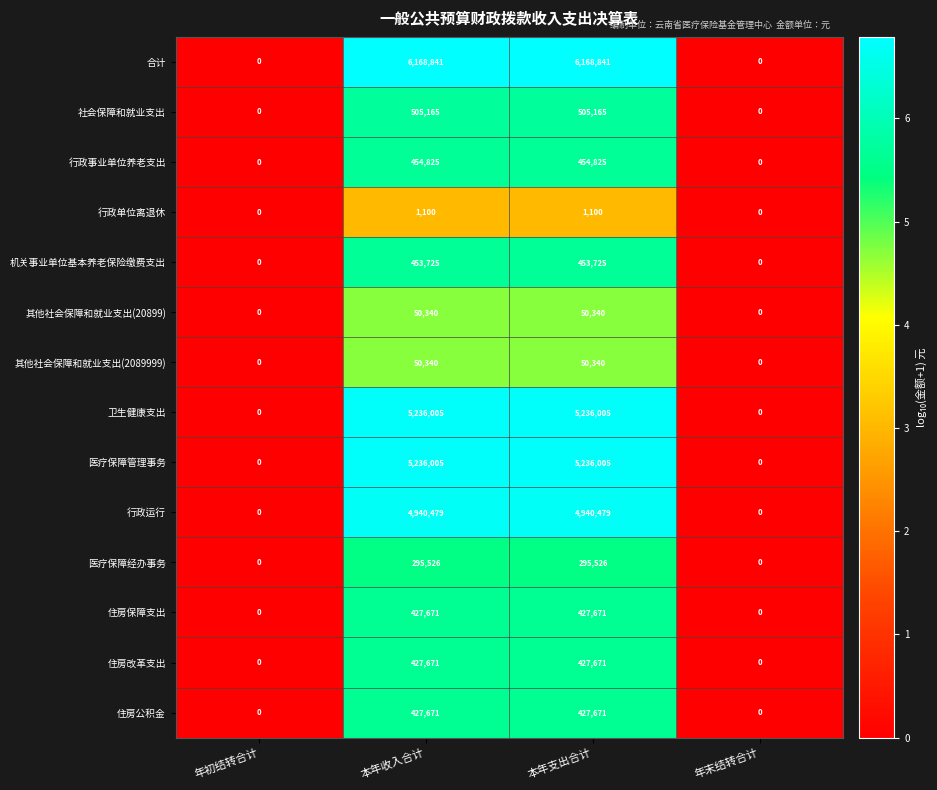

How many data points does each series have?

4